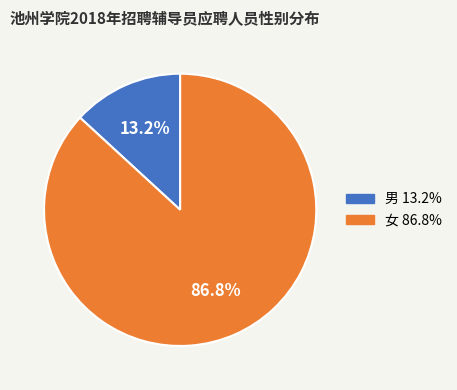

Rank the categories by value from lowest to highest.

男, 女